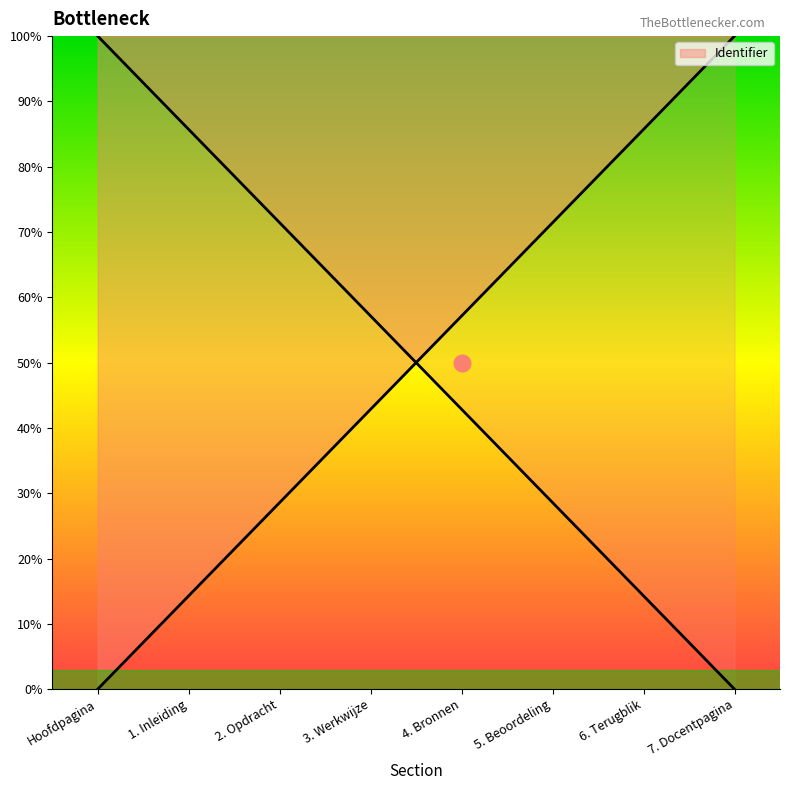

The chart shows a value of 28.6 at 2. Opdracht. True or false?

True